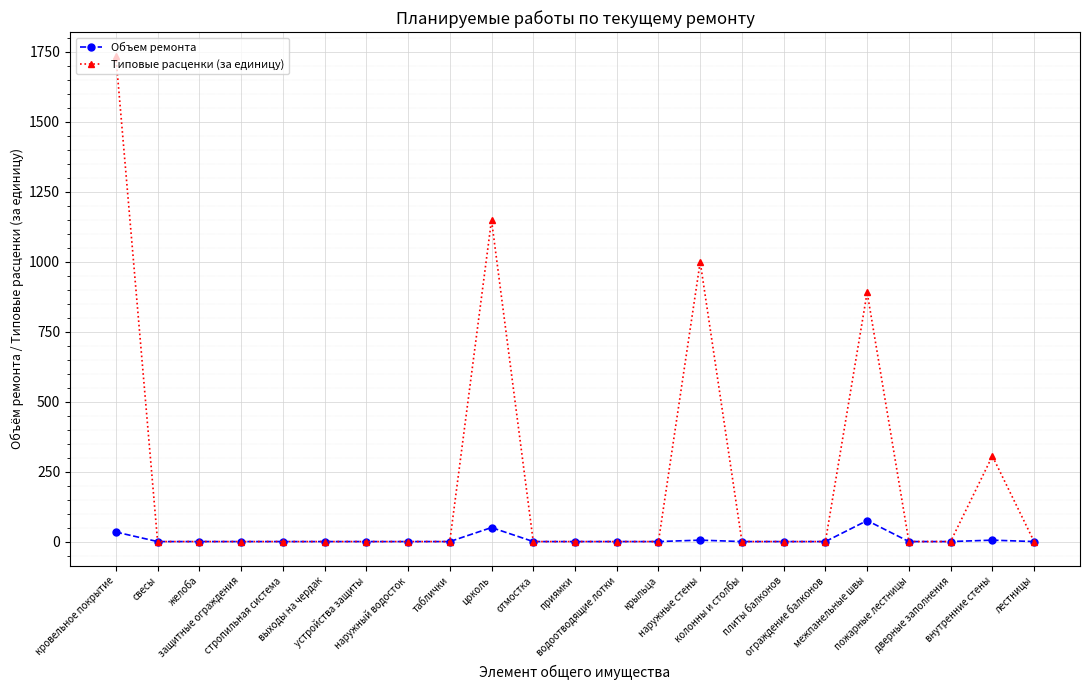

The value of Типовые расценки (за единицу) at ограждение балконов is 0.0. True or false?

True